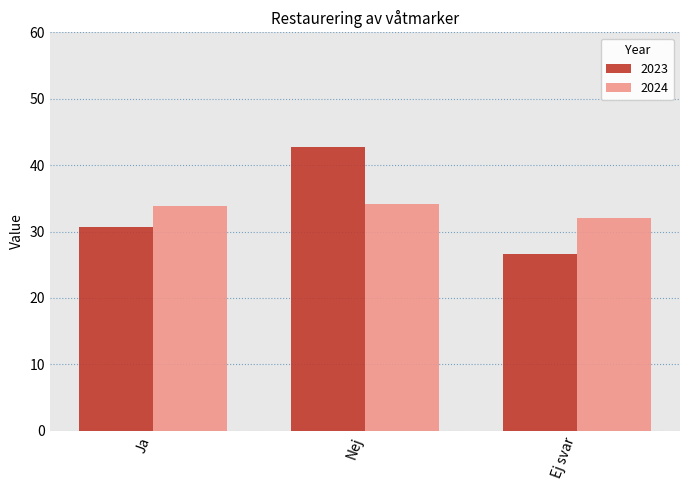

What is the total value across all series at Nej?

76.9